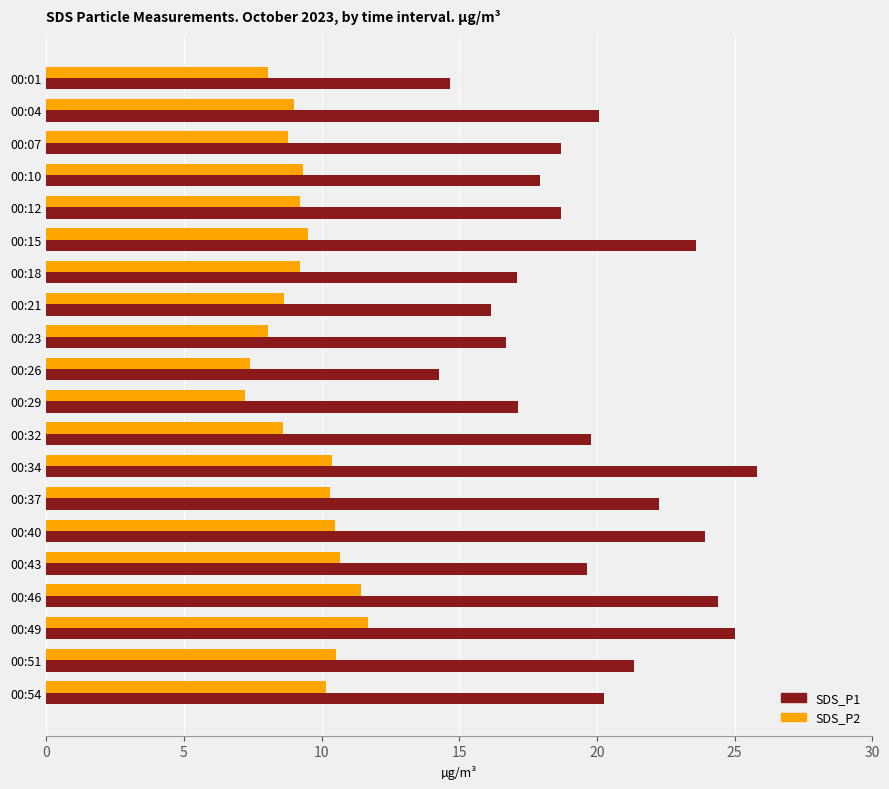

Rank the series by their average value, from highest to lowest.

SDS_P1, SDS_P2